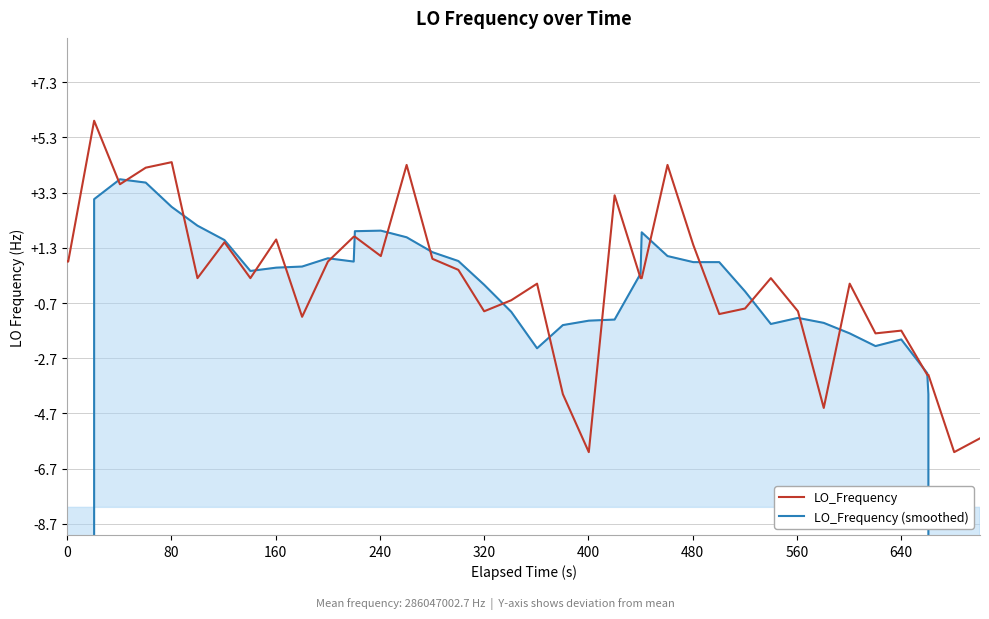

Reading right to left, what are all the values shown in this chart?

LO_Frequency: 286046997.1	286046996.6	286046999.4	286046999.4	286047001.0	286047000.9	286047002.7	286046998.2	286047001.7	286047002.9	286047001.8	286047001.6	286047004.1	286047007.0	286047002.9	286047002.9	286047005.9	286046996.6	286046998.7	286047002.7	286047002.1	286047001.7	286047003.2	286047003.6	286047007.0	286047003.7	286047004.4	286047004.4	286047003.5	286047001.5	286047004.3	286047002.9	286047004.2	286047002.9	286047007.1	286047006.9	286047006.3	286047008.6	286047003.5	286047003.5
LO_Frequency (smoothed): 171628198.6	228837598.5	286046998.7	286046999.5	286047000.7	286047000.4	286047000.9	286047001.3	286047001.5	286047001.2	286047002.4	286047003.5	286047003.5	286047003.7	286047004.6	286047003.1	286047001.4	286047001.4	286047001.2	286047000.4	286047001.7	286047002.7	286047003.5	286047003.8	286047004.4	286047004.6	286047004.6	286047003.5	286047003.6	286047003.3	286047003.3	286047003.2	286047004.3	286047004.8	286047005.5	286047006.4	286047006.5	286047005.8	228837604.4	171628203.1